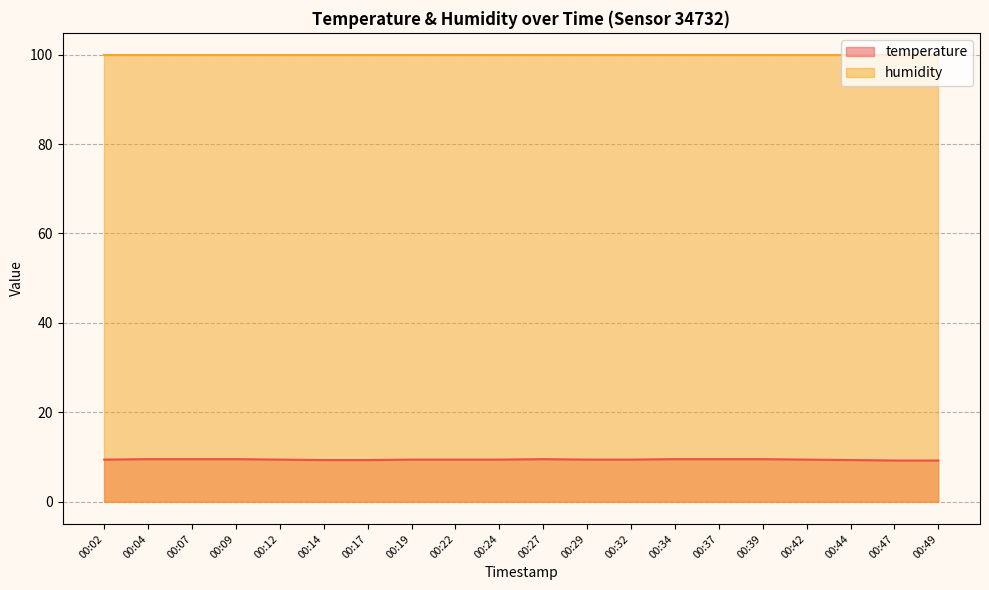

At which category does the chart reach its minimum across all series?

00:47